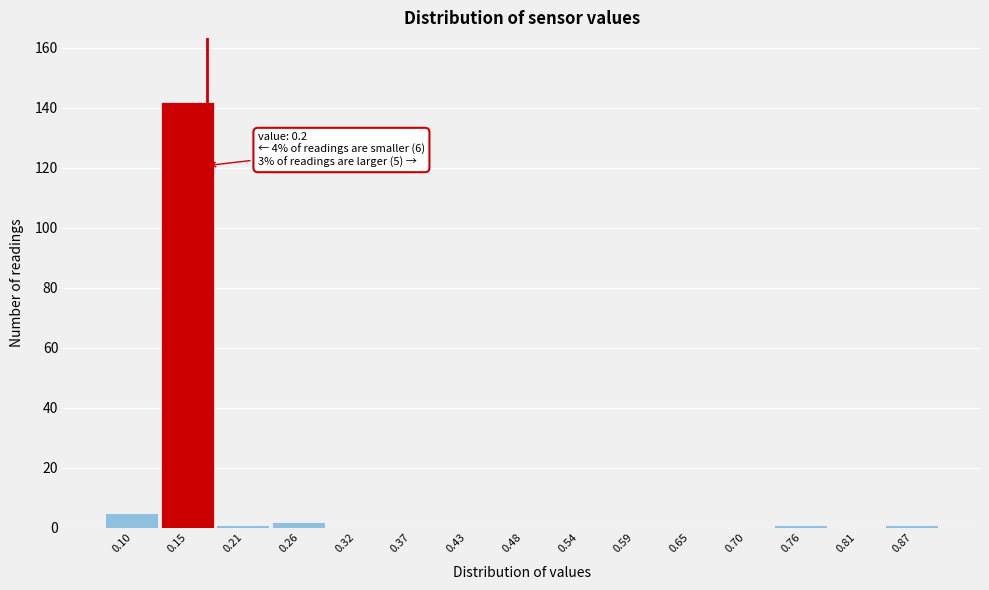

Reading left to right, list all the values displayed in this chart.

0.10=5	0.15=142	0.21=1	0.26=2	0.32=0	0.37=0	0.43=0	0.48=0	0.54=0	0.59=0	0.65=0	0.70=0	0.76=1	0.81=0	0.87=1